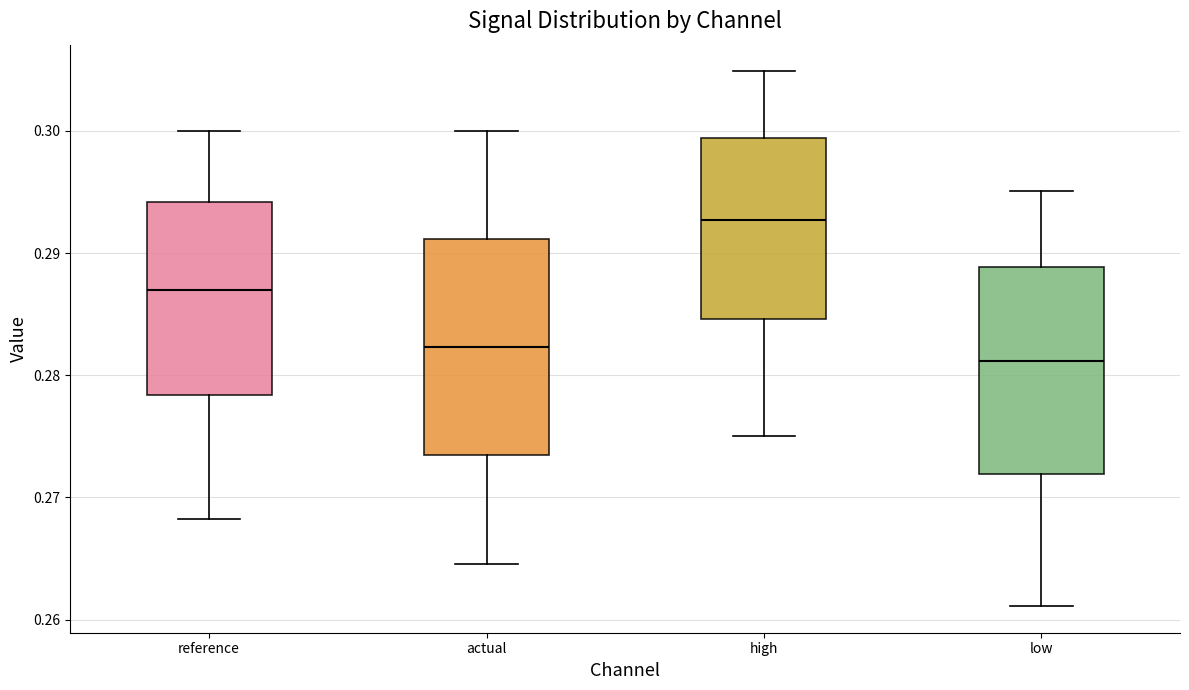

Where does the median line of the box for reference sit on the y-axis? The values are not printed on the chart, so give them approximately, as read against the axis.

0.287